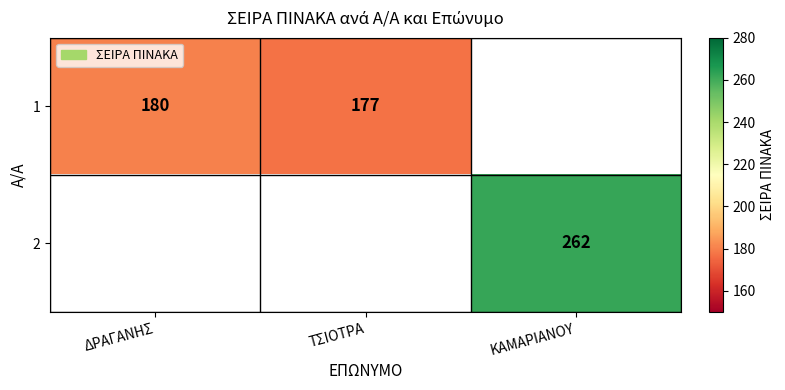

The value of 2 at ΚΑΜΑΡΙΑΝΟΥ is 262. True or false?

True